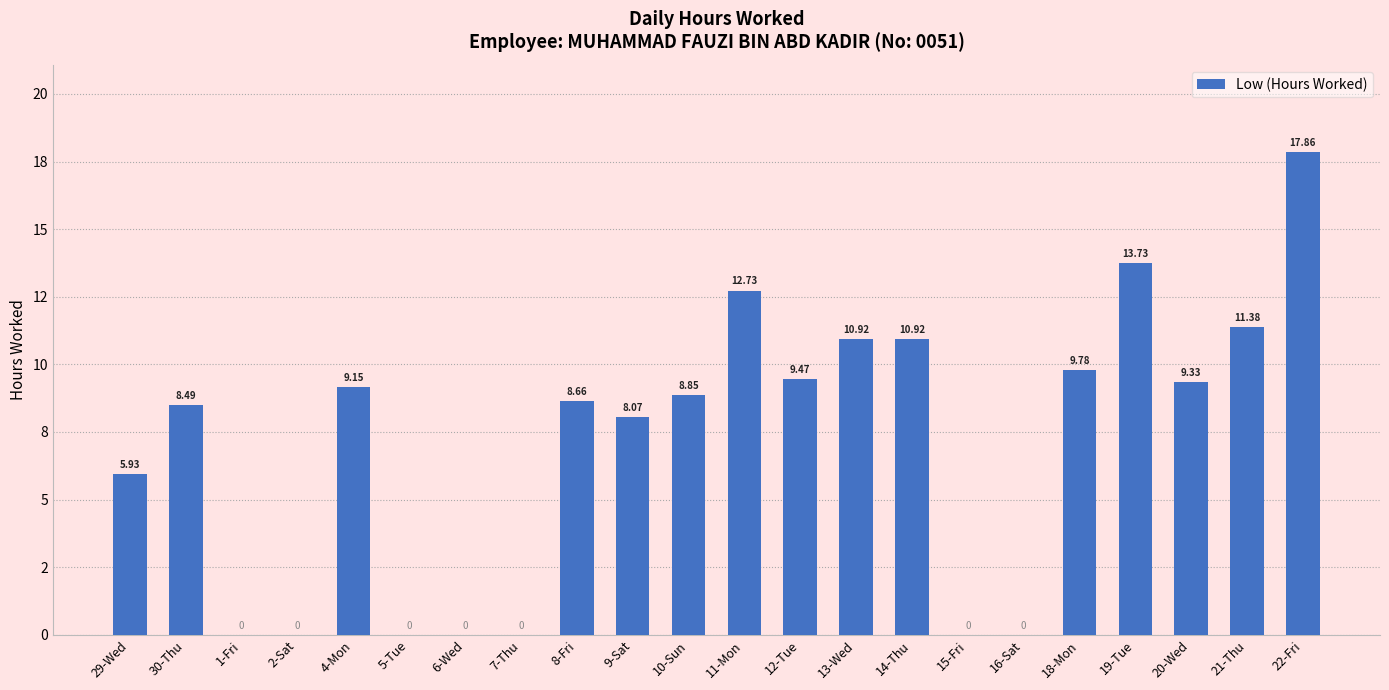

How many bars are there in total?

22